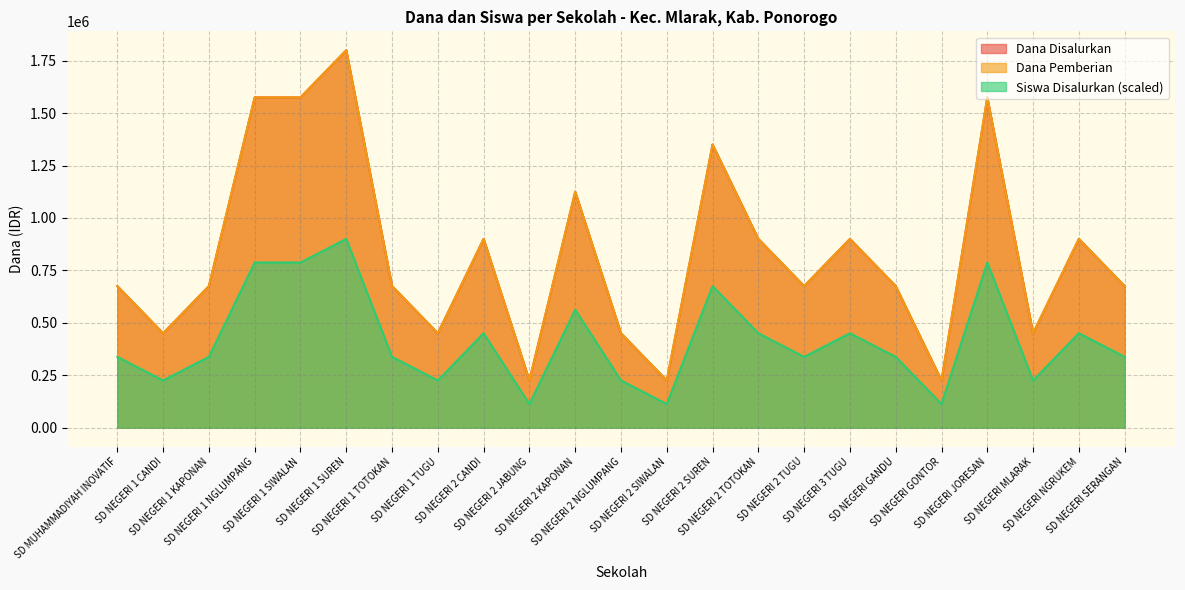

Which series has the largest total across all categories?

Dana Disalurkan